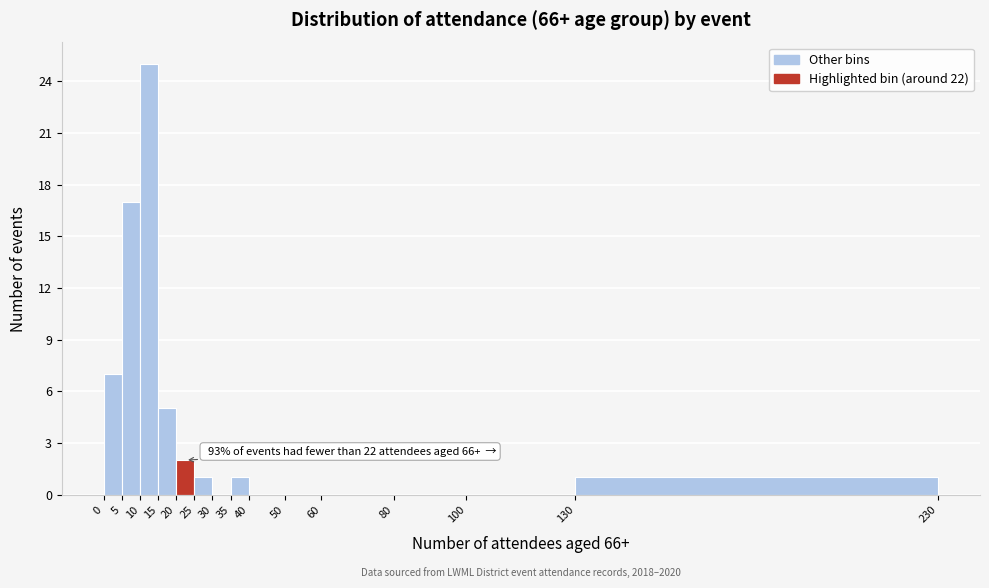

Over which range of the x-axis is the bar tallest?

10 to 15